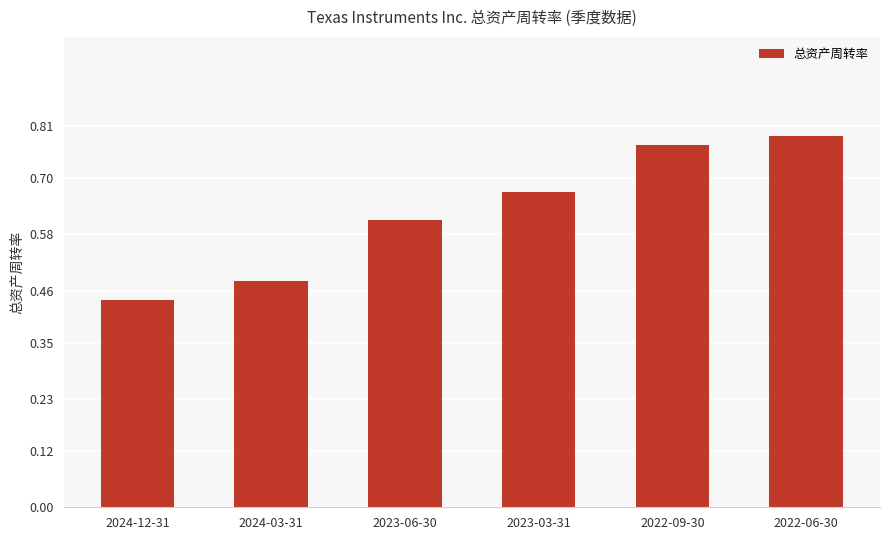

What is the difference between the maximum and second lowest values?

0.3